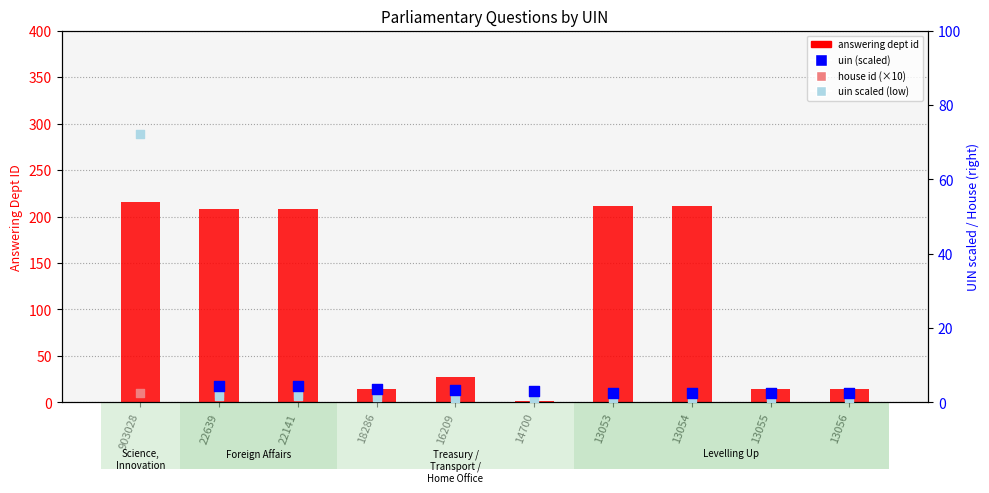

What is the total value across all series at 903028?

478.8